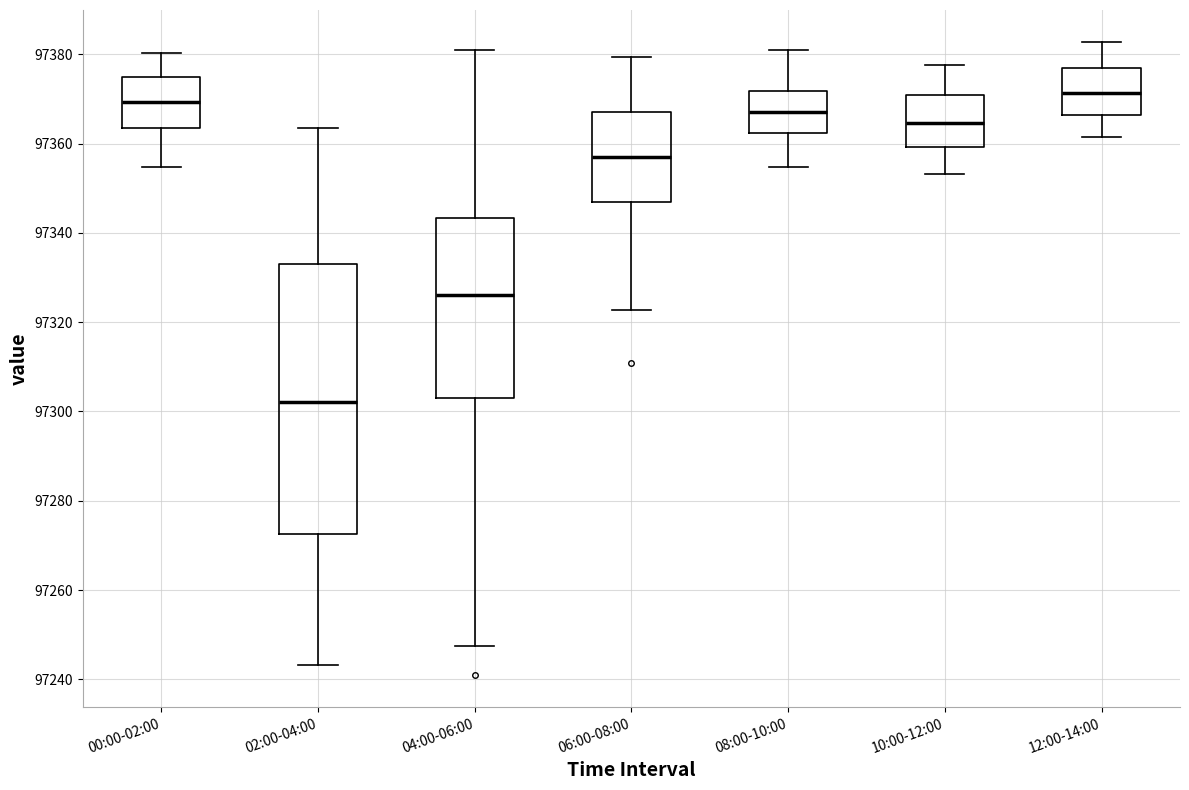

Reading left to right, read every box against the y-axis: the position of its median line, the range the box covers, and the ends of its whiskers. The values are not printed on the chart, so give them approximately, as read against the axis.

00:00-02:00: median 97370, box 97364 to 97374, whiskers 97354 to 97380
02:00-04:00: median 97302, box 97272 to 97332, whiskers 97244 to 97364
04:00-06:00: median 97326, box 97304 to 97344, whiskers 97248 to 97380
06:00-08:00: median 97358, box 97346 to 97368, whiskers 97322 to 97380
08:00-10:00: median 97368, box 97362 to 97372, whiskers 97354 to 97380
10:00-12:00: median 97364, box 97360 to 97370, whiskers 97354 to 97378
12:00-14:00: median 97372, box 97366 to 97376, whiskers 97362 to 97382